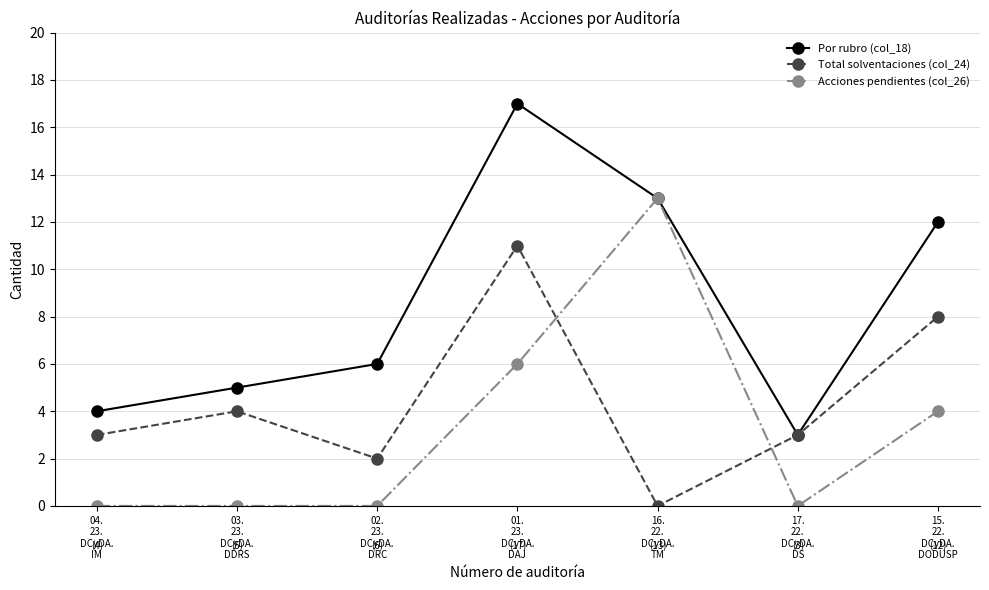

True or false: Acciones pendientes (col_26) has a value of 1 at 15.
22.
DCyDA.
DODUSP.

False